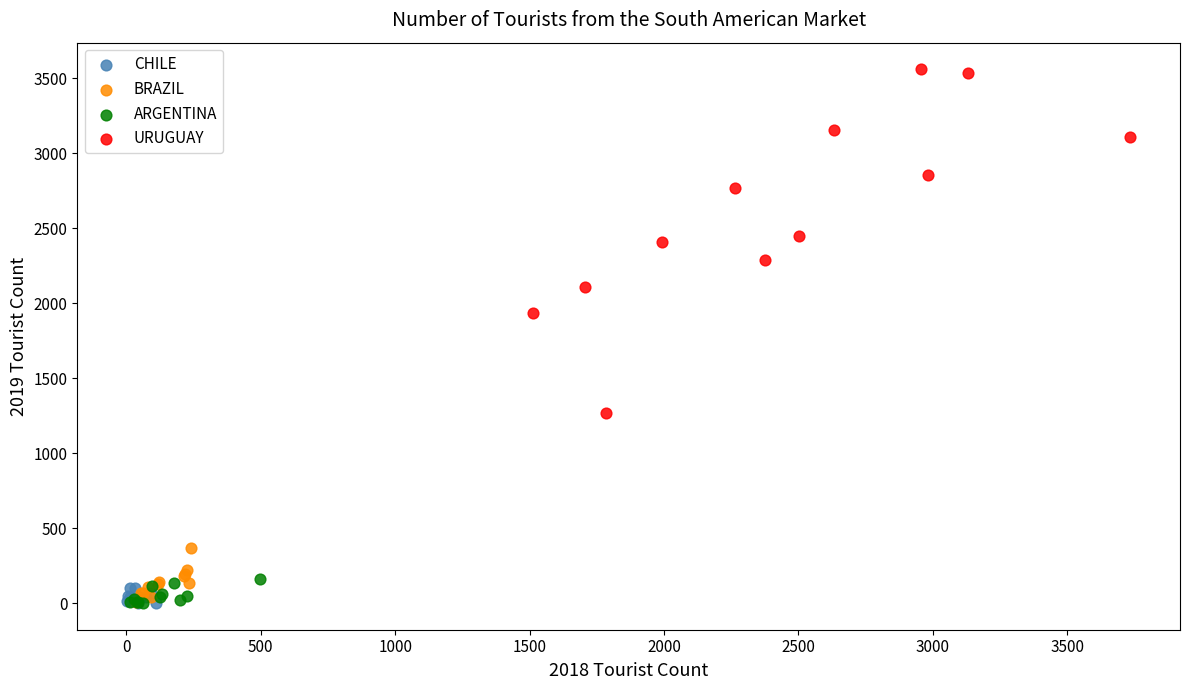

What are all the series names shown in the legend?

CHILE, BRAZIL, ARGENTINA, URUGUAY